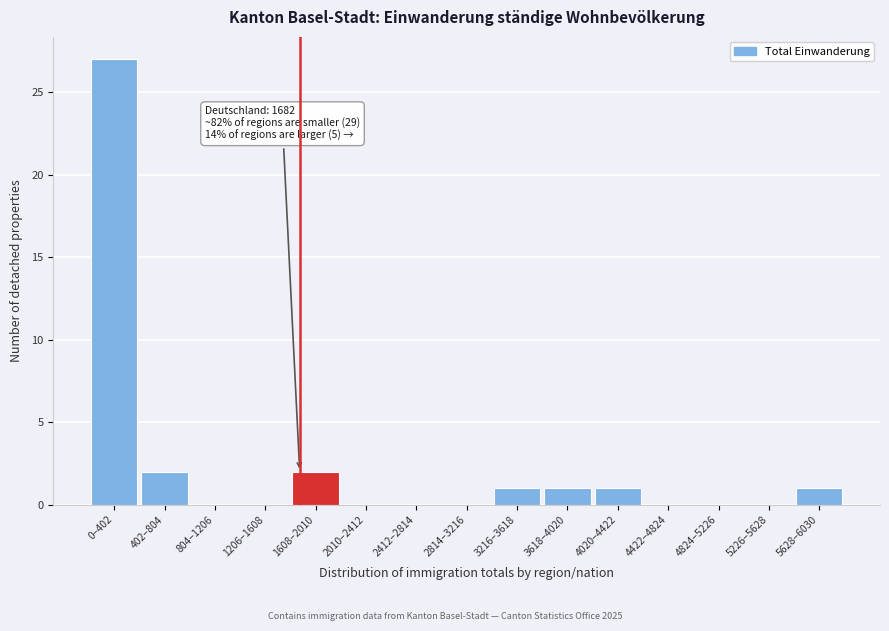

Reading left to right, what are all the values shown in this chart?

0–402=27	402–804=2	804–1206=0	1206–1608=0	1608–2010=2	2010–2412=0	2412–2814=0	2814–3216=0	3216–3618=1	3618–4020=1	4020–4422=1	4422–4824=0	4824–5226=0	5226–5628=0	5628–6030=1